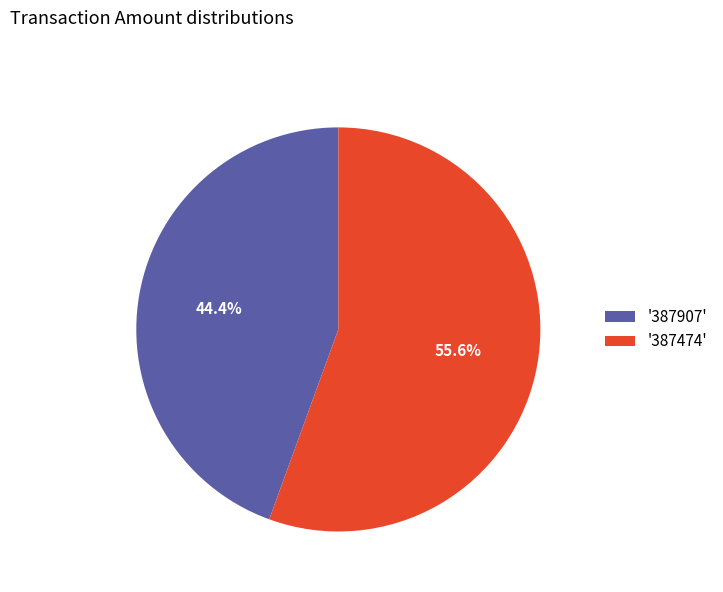

Count the number of slices in the pie.

2